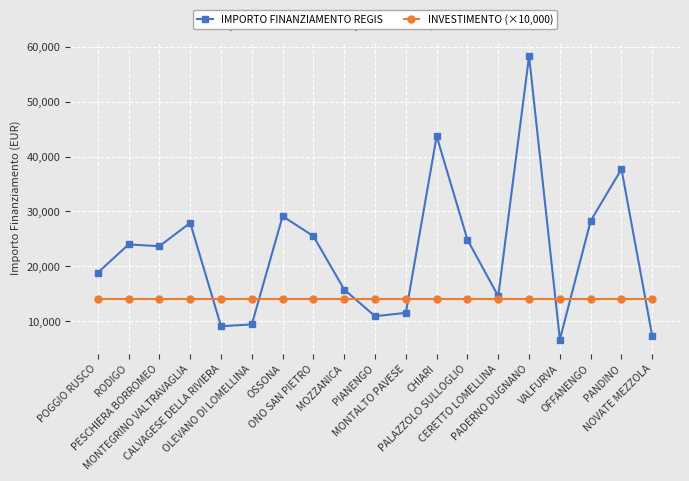

What position from the right is OFFANENGO?

3